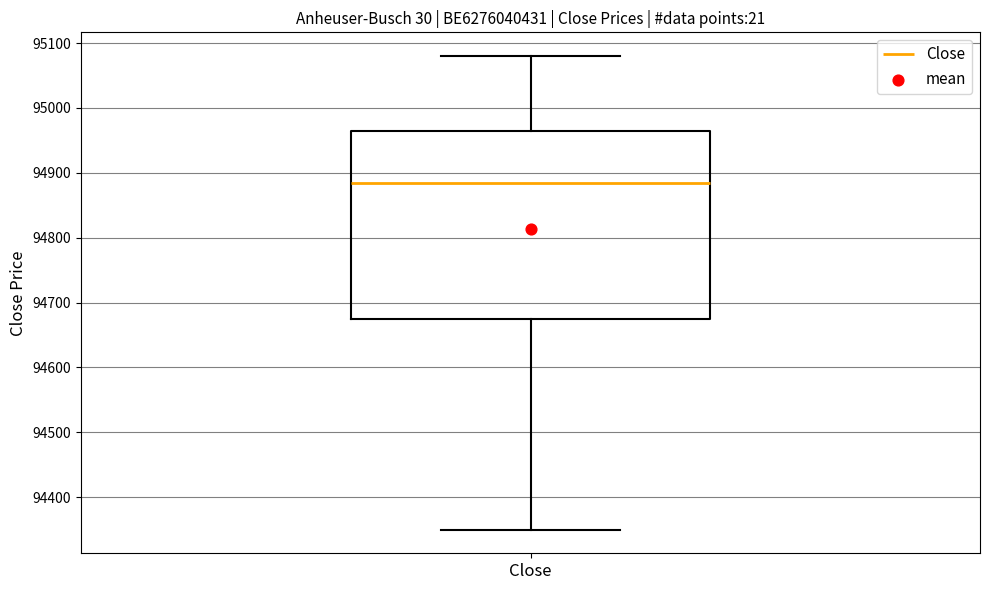

Where does the median line of the box for Close sit on the y-axis? The values are not printed on the chart, so give them approximately, as read against the axis.

94890